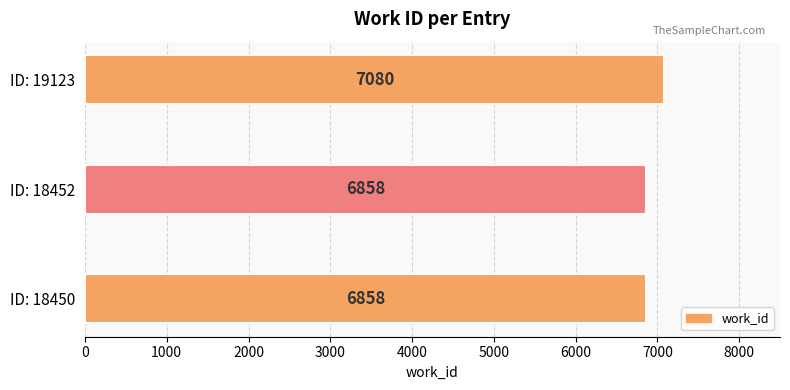

What is the minimum value shown in the chart?

6858